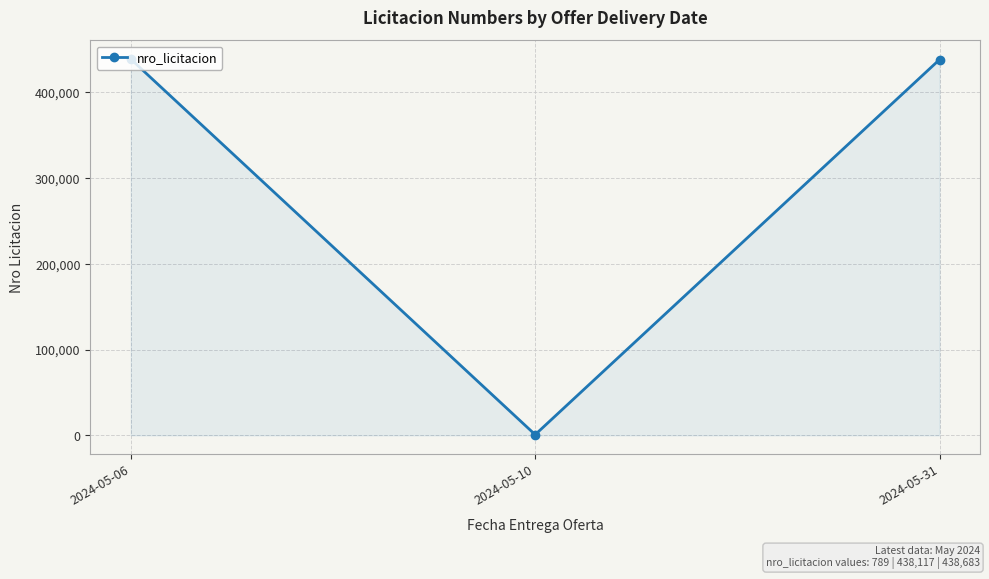

The value at 2024-05-31 is 438117. True or false?

True